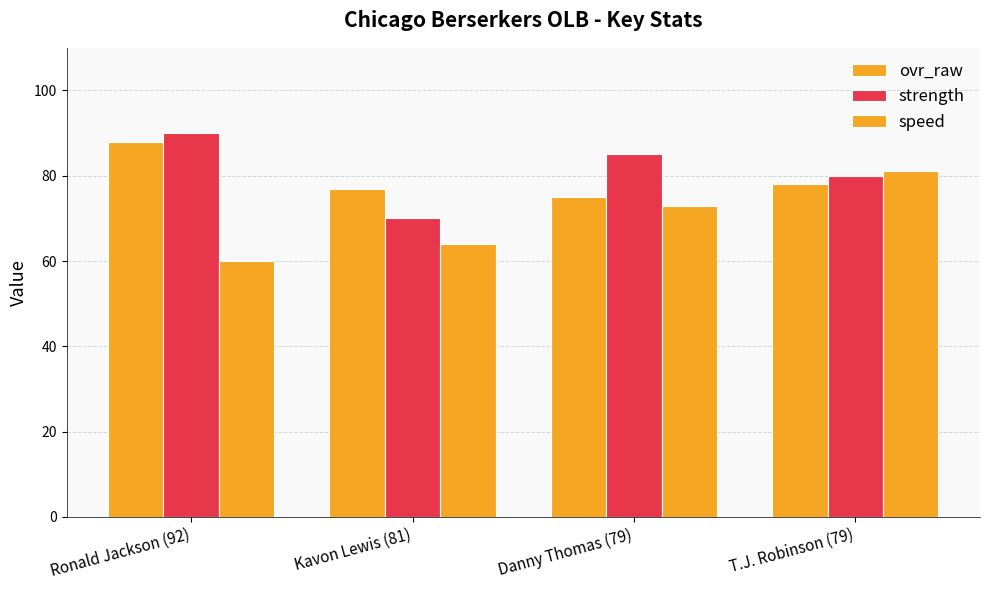

Which category has the lowest value across all series?

Ronald Jackson (92)